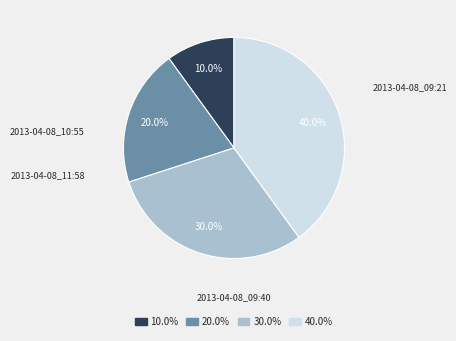

Is there any slice that represents more than half of the pie?

No